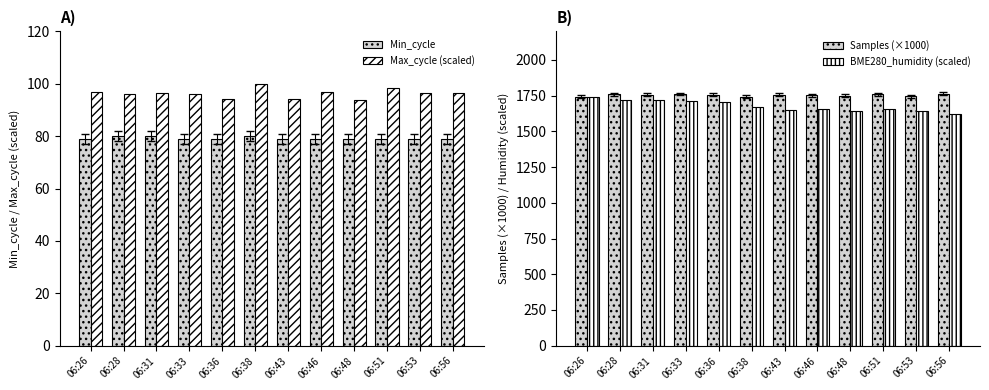

The value of BME280_humidity (scaled) at 06:46 is 1659.6. True or false?

True